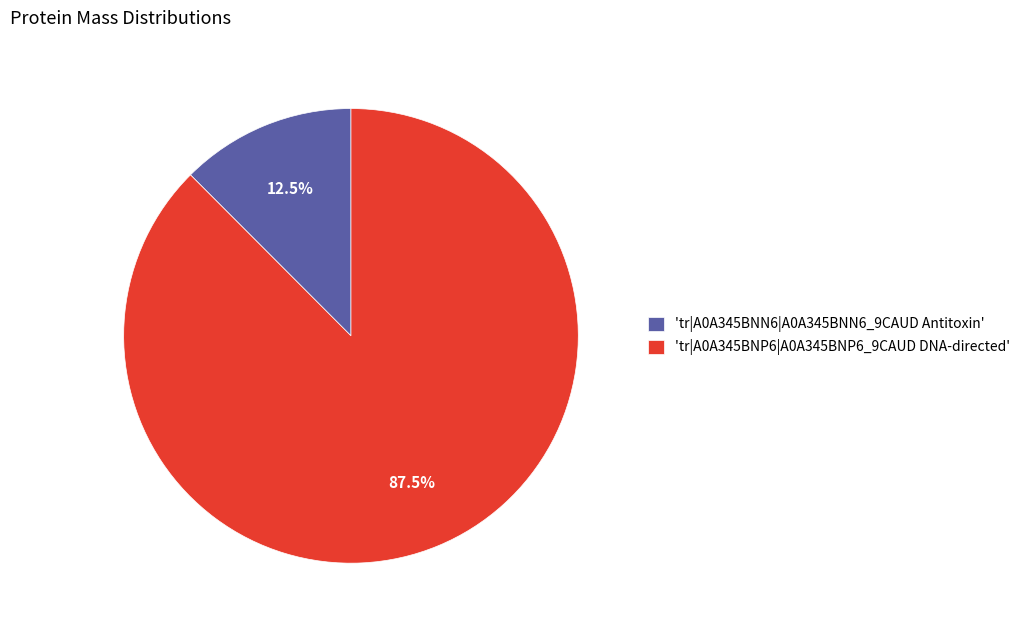

Does 'tr|A0A345BNP6|A0A345BNP6_9CAUD DNA-directed' represent more than half of the total?

Yes